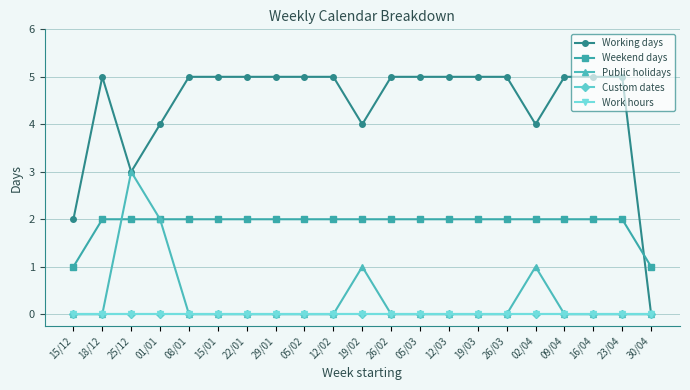

Reading right to left, extract all data points from this chart.

Working days: 0	5	5	5	4	5	5	5	5	5	4	5	5	5	5	5	5	4	3	5	2
Weekend days: 1	2	2	2	2	2	2	2	2	2	2	2	2	2	2	2	2	2	2	2	1
Public holidays: 0	0	0	0	1	0	0	0	0	0	1	0	0	0	0	0	0	2	3	0	0
Custom dates: 0	0	0	0	0	0	0	0	0	0	0	0	0	0	0	0	0	0	0	0	0
Work hours: 0	0	0	0	0	0	0	0	0	0	0	0	0	0	0	0	0	0	0	0	0